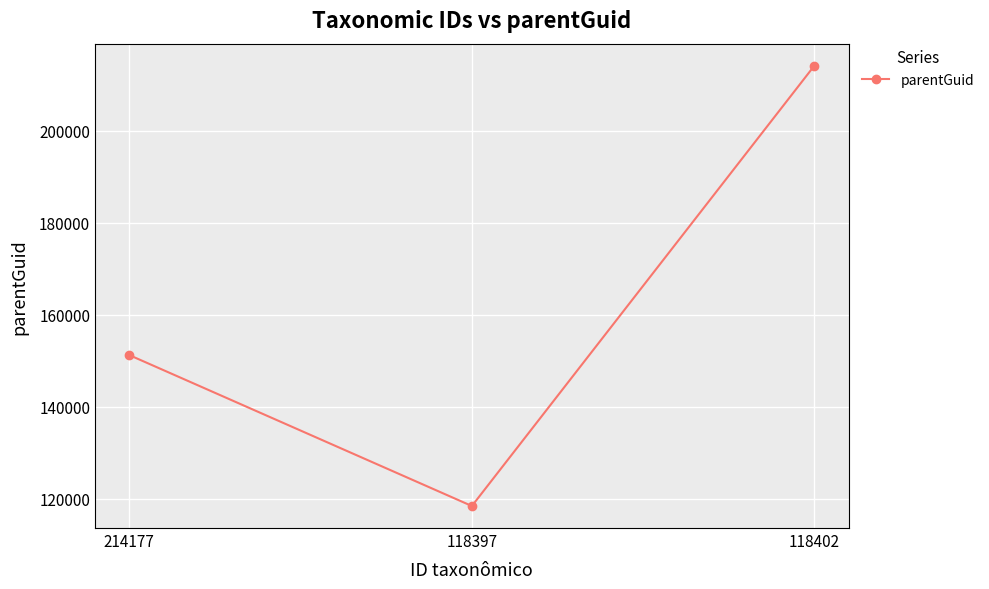

What is the label of the 2nd point from the left?

118397